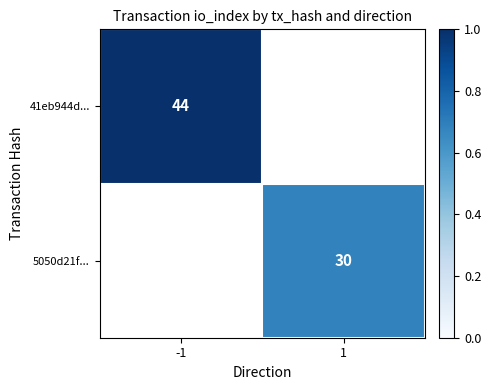

Count the number of categories in the chart.

2